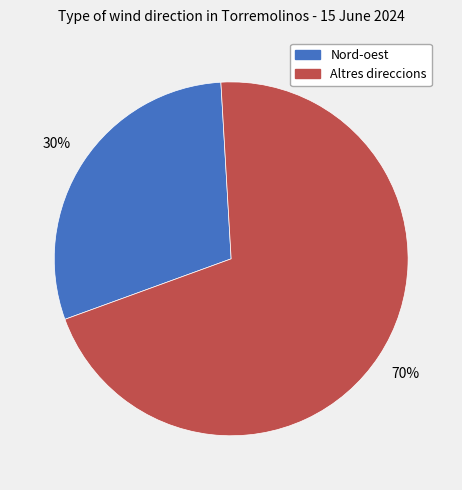

Is there any slice that represents more than half of the pie?

Yes